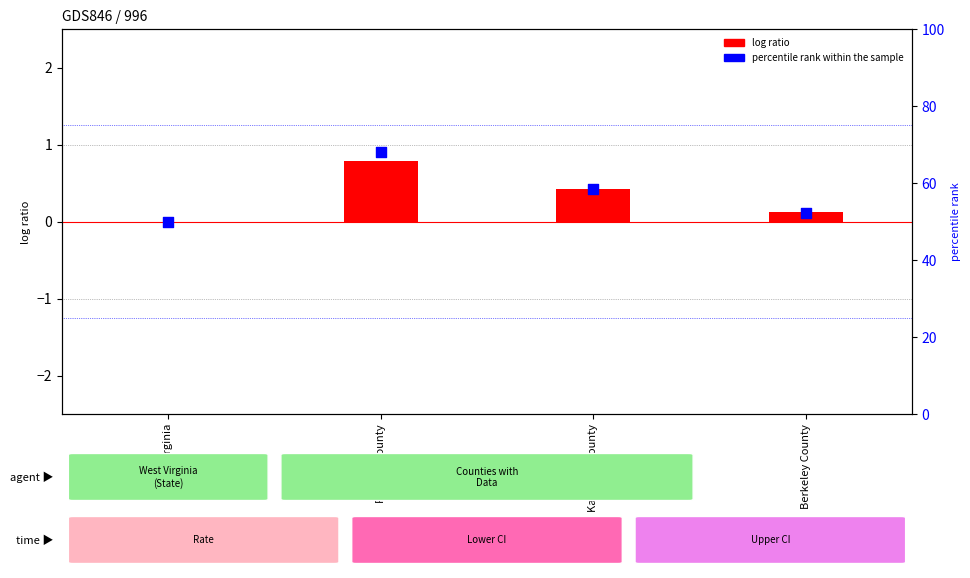

Which series has the largest total across all categories?

percentile rank within the sample